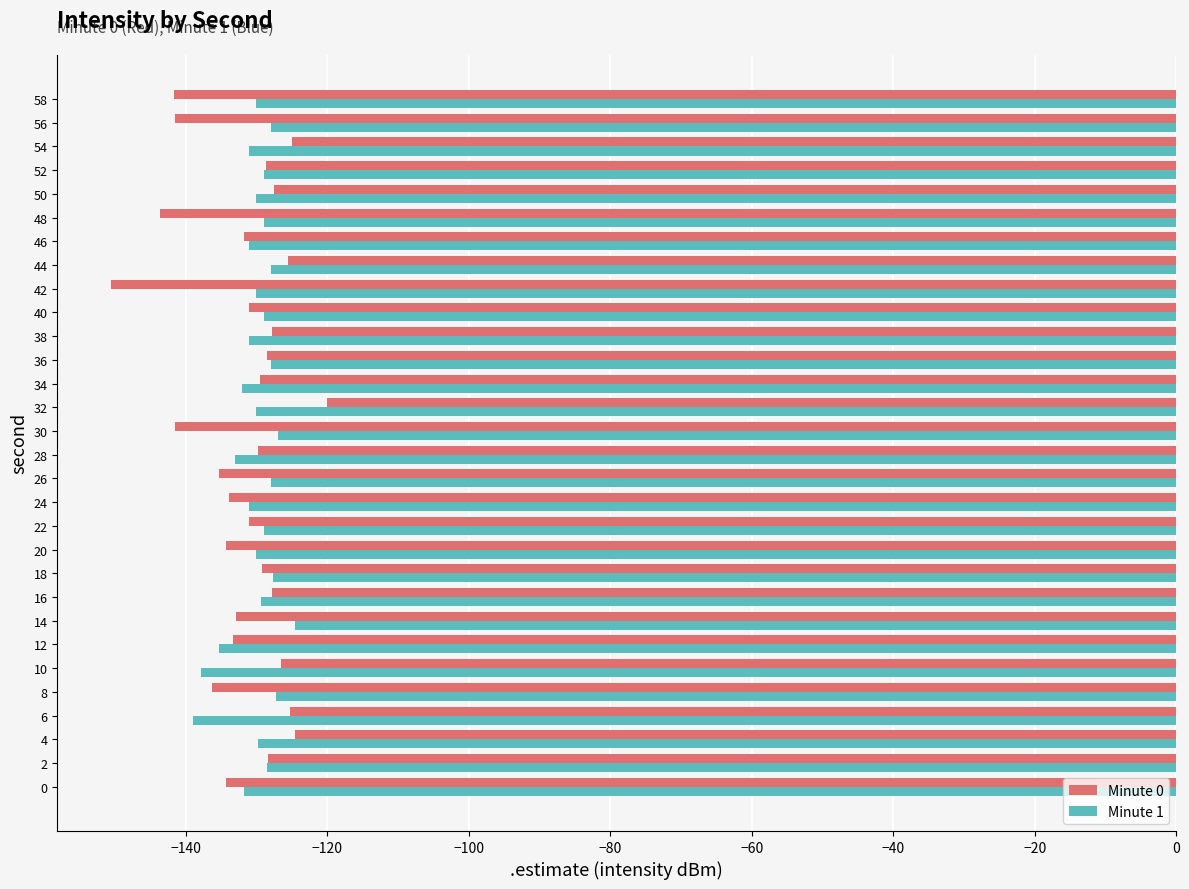

What is the maximum value for Minute 0?

-120.1